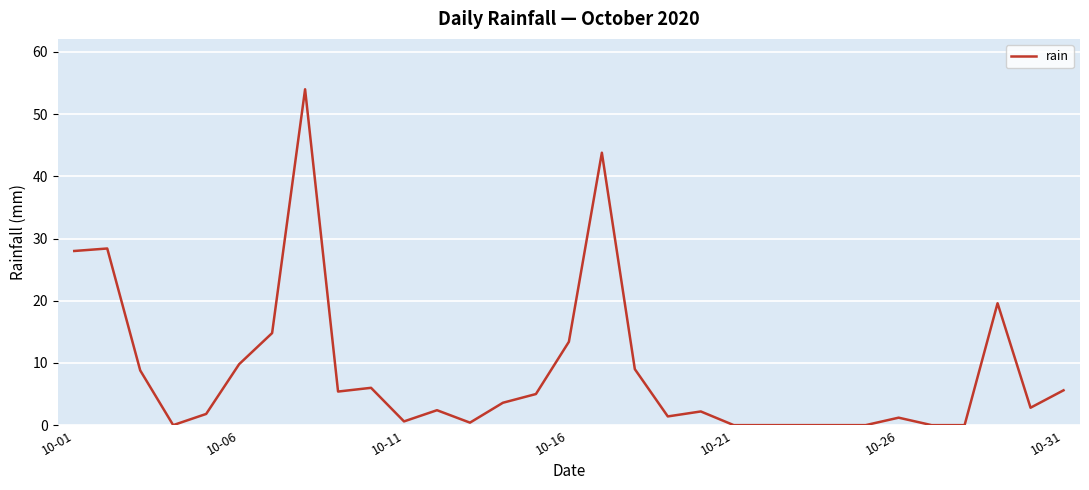

What is the maximum value shown in the chart?

54.0